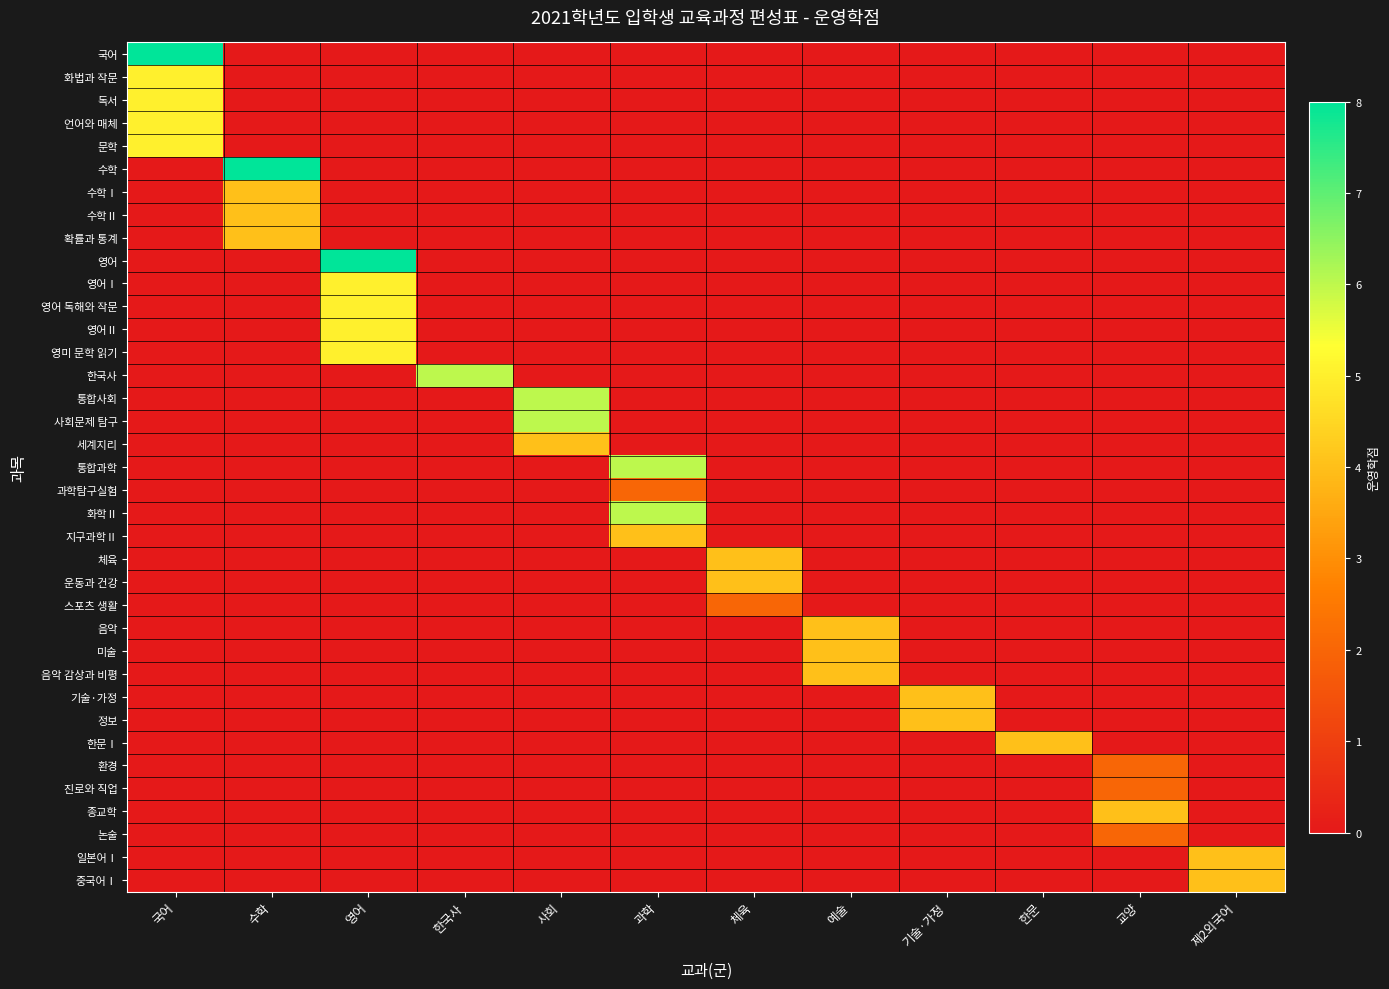

At which category does the chart reach its minimum across all series?

수학